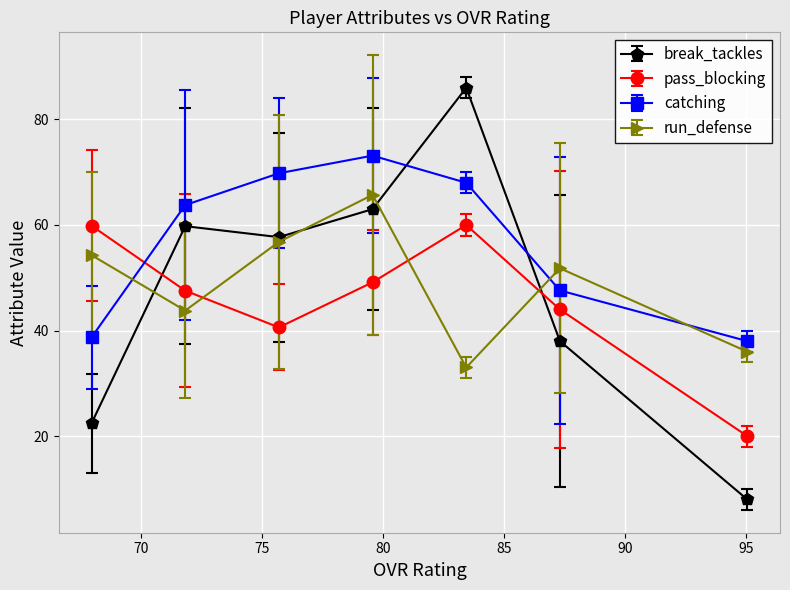

True or false: break_tackles has more than 1 points higher than both neighbors.

True